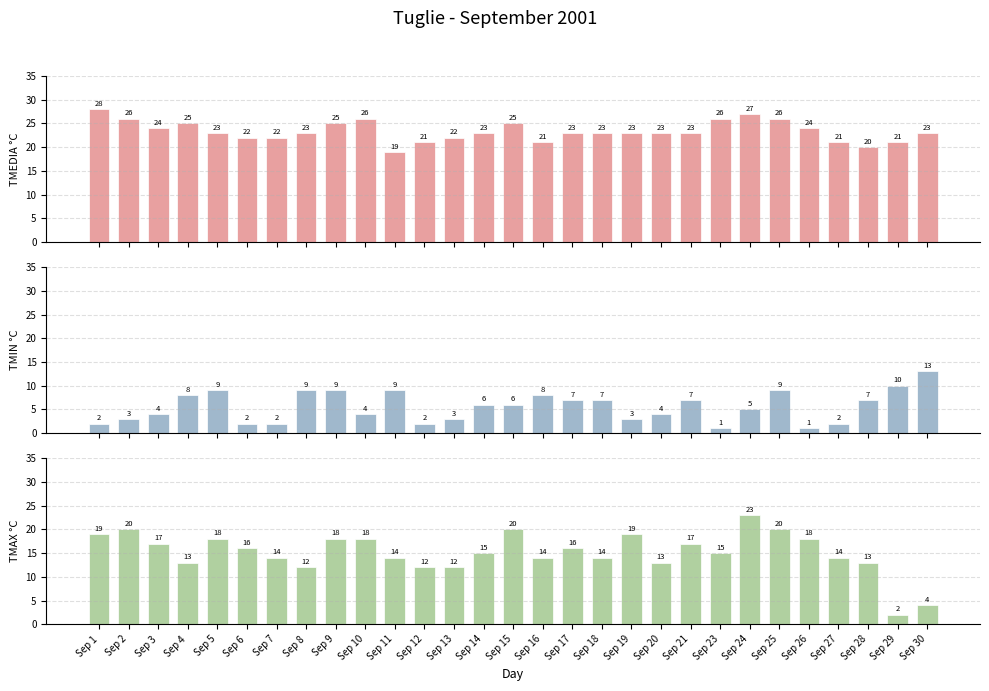

Does the chart contain any negative values?

No